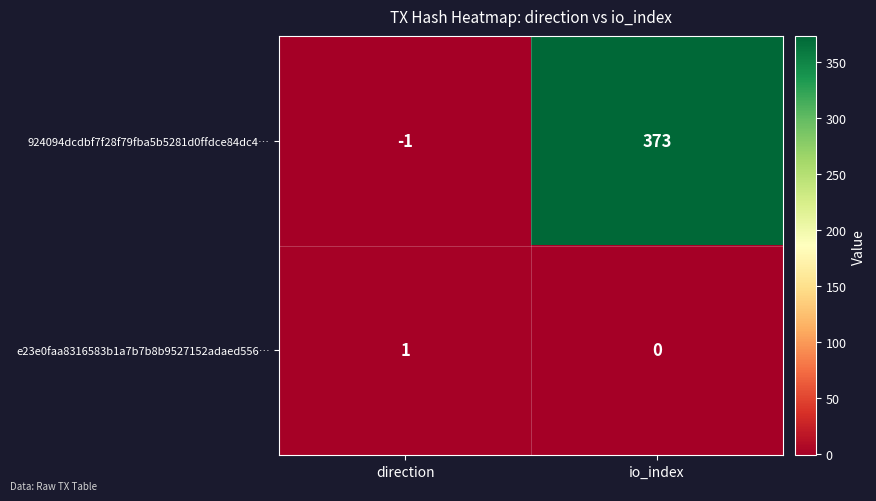

List the series in order of their peak value, lowest first.

e23e0faa8316583b1a7b7b8b9527152adaed556…, 924094dcdbf7f28f79fba5b5281d0ffdce84dc4…